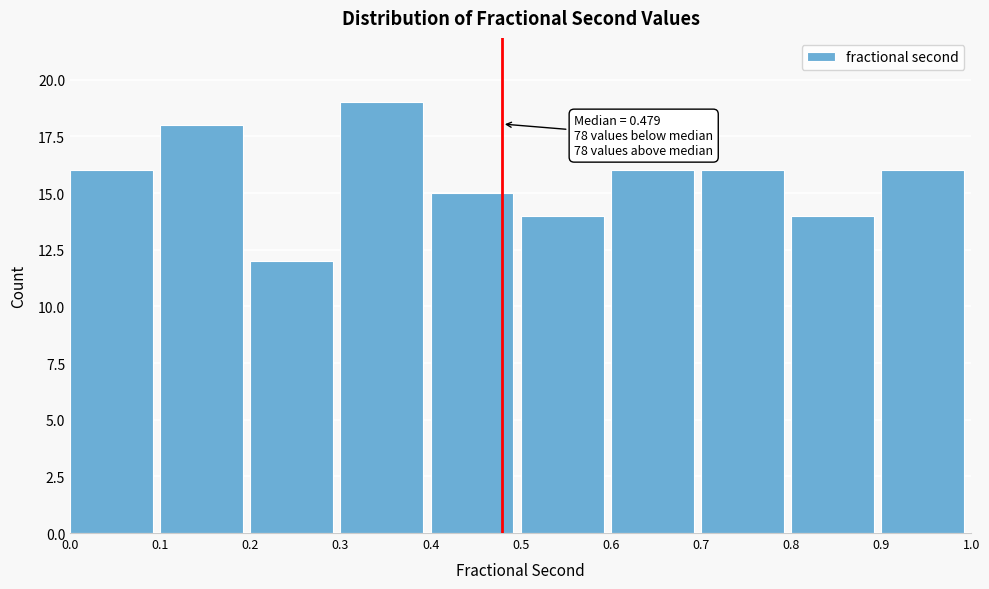

Which range on the x-axis has the tallest bar?

0.3 to 0.4